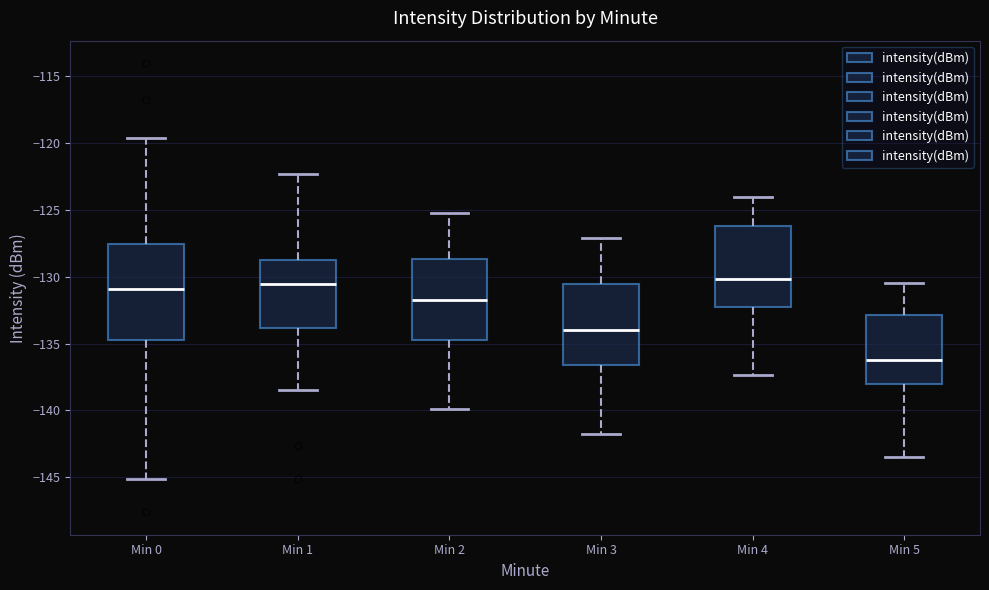

Reading left to right, transcribe this box plot: for each box, give where its median line is, the range the box spans, and where its two whiskers end, as read against the y-axis. The values are not printed on the chart, so give them approximately, as read against the axis.

Min 0: median -131.0, box -134.5 to -127.5, whiskers -145.0 to -119.5
Min 1: median -130.5, box -134.0 to -128.5, whiskers -138.5 to -122.5
Min 2: median -131.5, box -134.5 to -128.5, whiskers -140.0 to -125.0
Min 3: median -134.0, box -136.5 to -130.5, whiskers -142.0 to -127.0
Min 4: median -130.0, box -132.5 to -126.0, whiskers -137.5 to -124.0
Min 5: median -136.0, box -138.0 to -133.0, whiskers -143.5 to -130.5